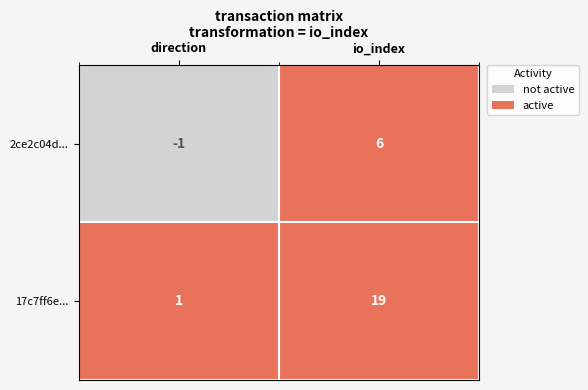

How many distinct data groups are displayed?

2